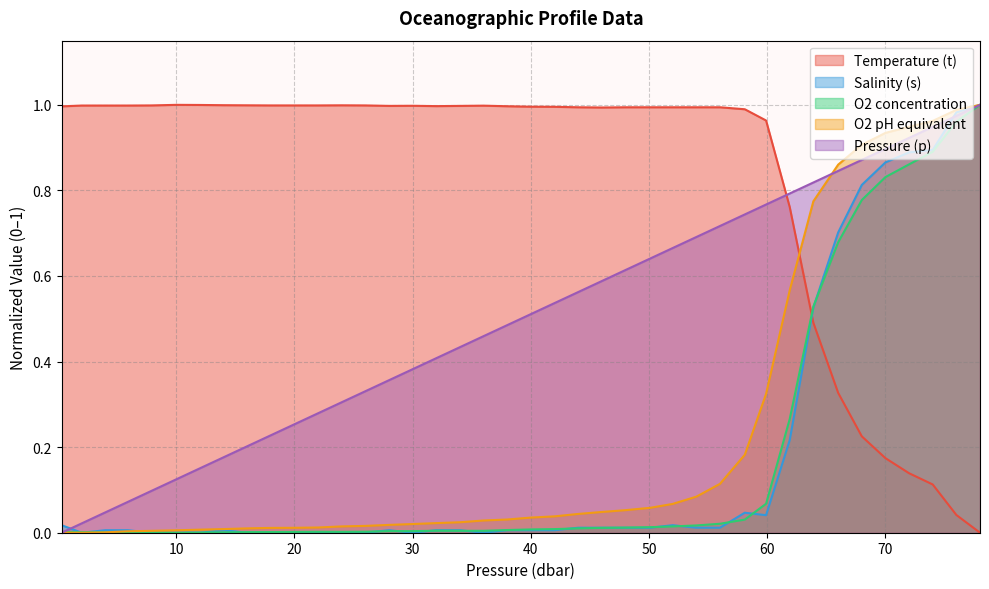

Which series has the largest total across all categories?

Temperature (t)